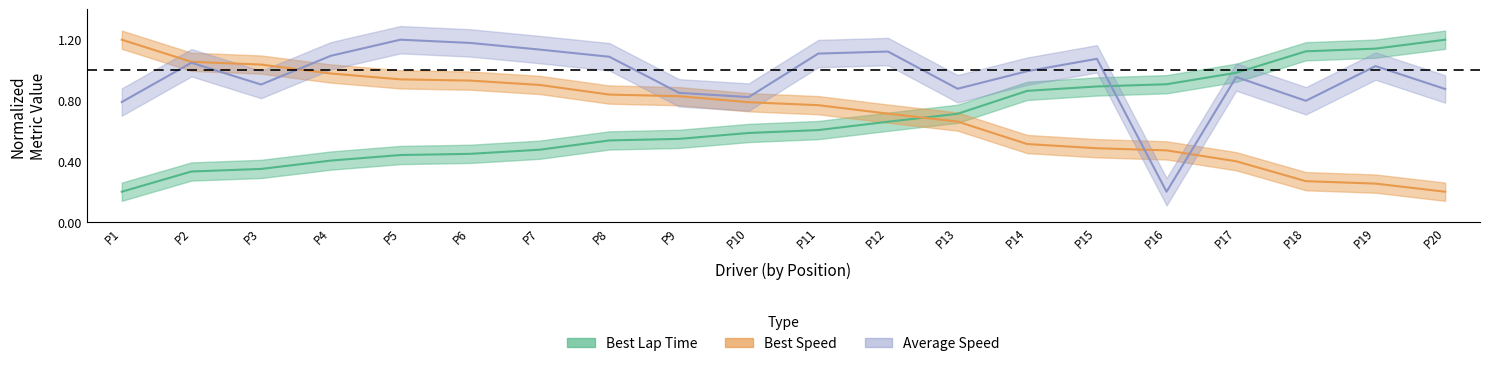

Reading left to right, transcribe all the data shown in this chart.

best_lap_time: 0.2	0.3	0.3	0.4	0.4	0.4	0.5	0.5	0.5	0.6	0.6	0.7	0.7	0.9	0.9	0.9	1.0	1.1	1.1	1.2
best_speed: 1.2	1.1	1.0	1.0	0.9	0.9	0.9	0.8	0.8	0.8	0.8	0.7	0.7	0.5	0.5	0.5	0.4	0.3	0.3	0.2
avg_speed: 0.8	1.0	0.9	1.1	1.2	1.2	1.1	1.1	0.9	0.8	1.1	1.1	0.9	1.0	1.1	0.2	1.0	0.8	1.0	0.9